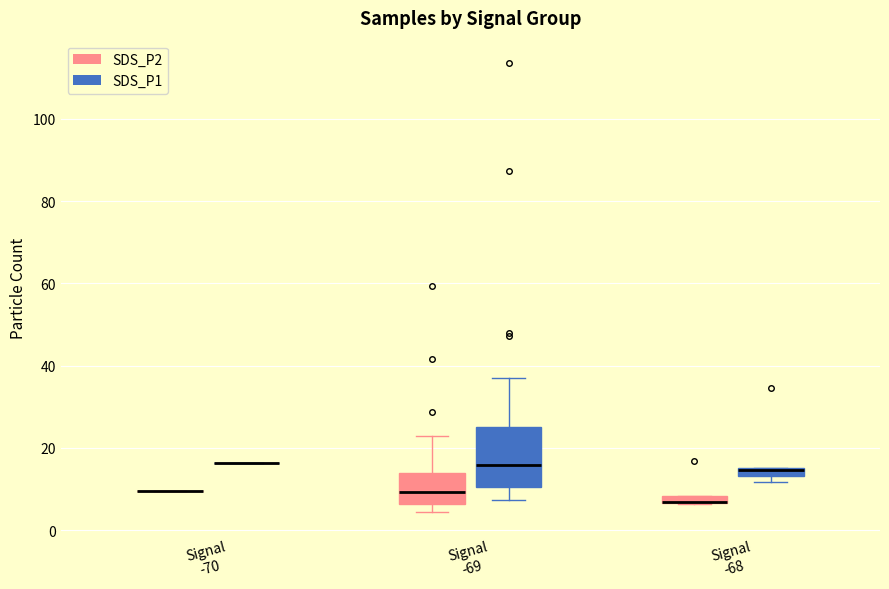

Where does the lower whisker of the box for Signal -69 (SDS_P1) end on the y-axis? The values are not printed on the chart, so give them approximately, as read against the axis.

8